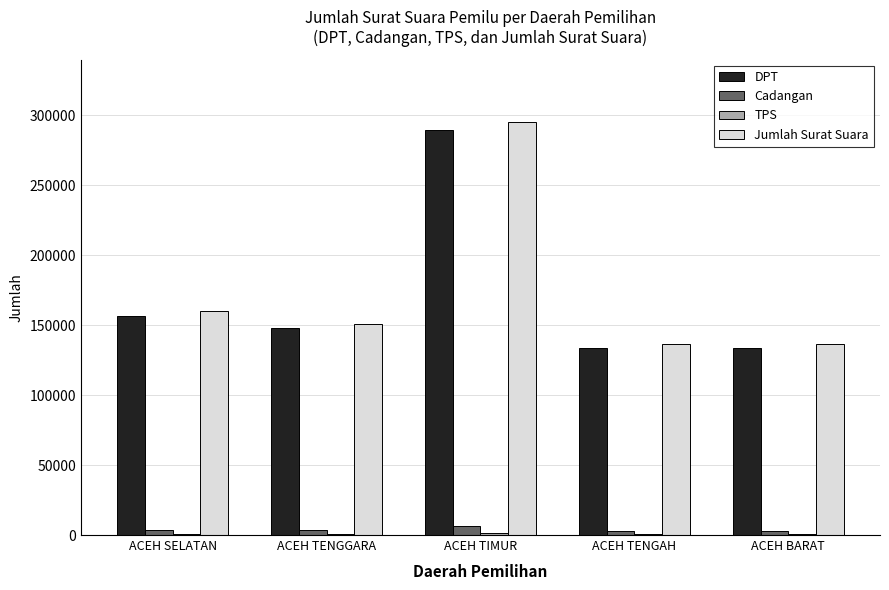

What is the difference between the Cadangan values at ACEH SELATAN and ACEH TENGAH?

453